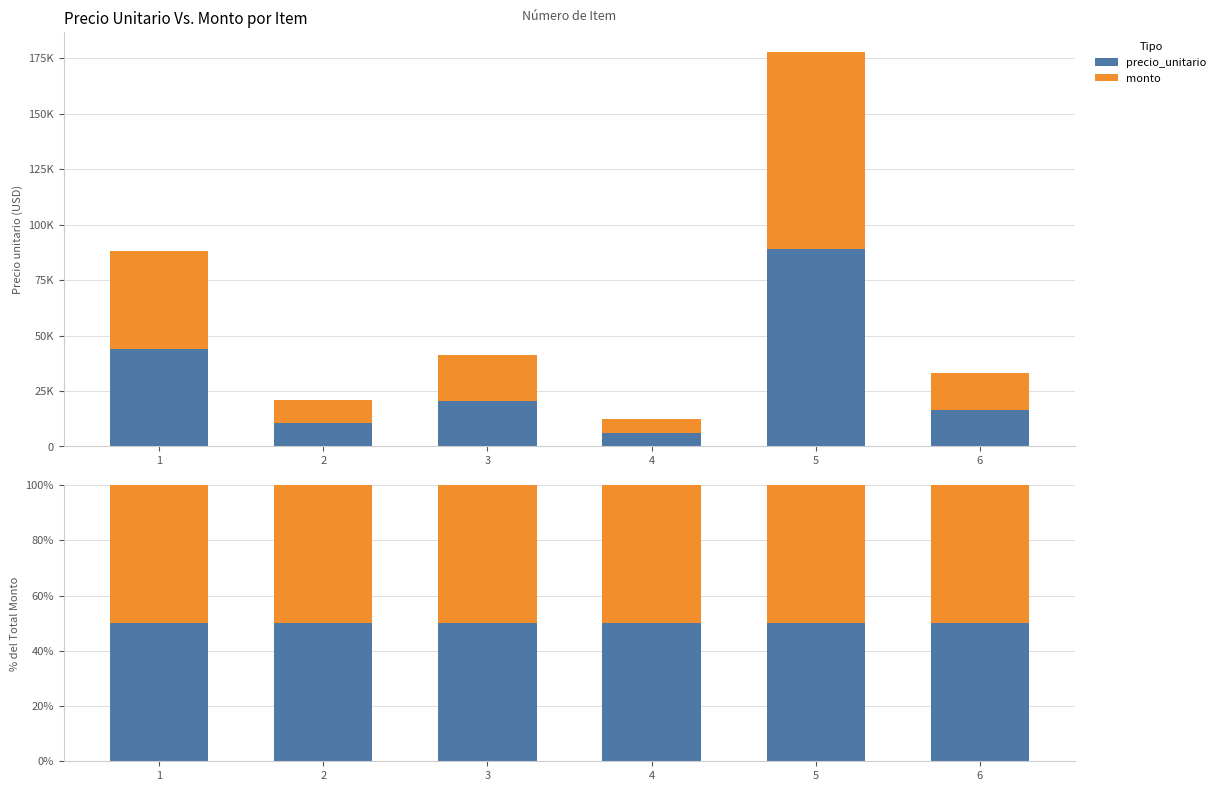

What is the minimum value shown in the chart?

6260